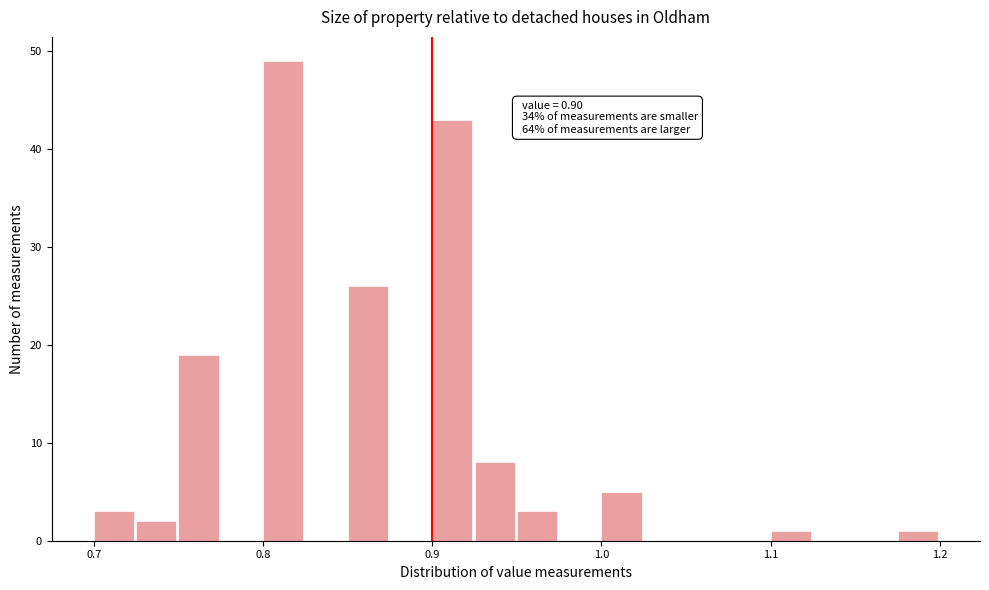

Read against the x-axis, roughly where is the centre of the tallest bar?

0.81